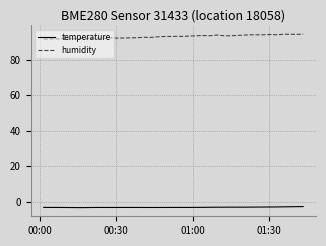

True or false: temperature and humidity intersect in this chart.

False